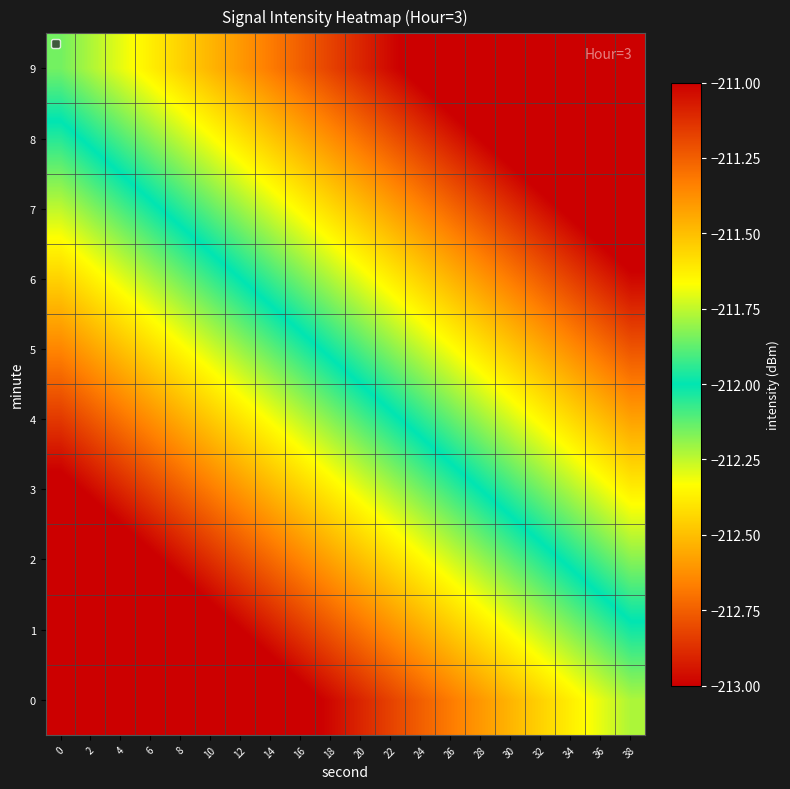

Rank the series by their maximum value, from lowest to highest.

row_0, row_1, row_2, row_3, row_4, row_5, row_6, row_7, row_8, row_9